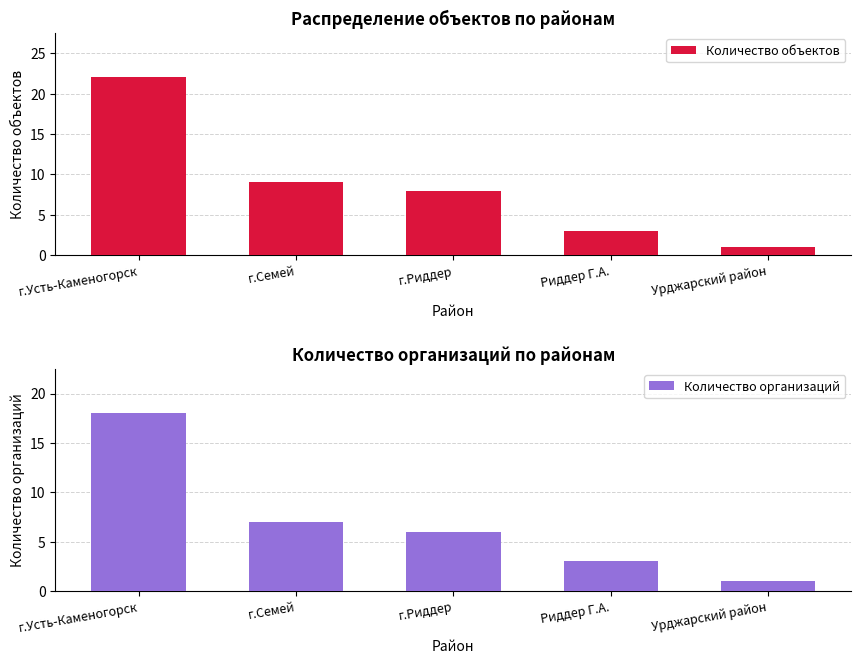

At which label does Количество объектов first exceed 8?

г.Усть-Каменогорск